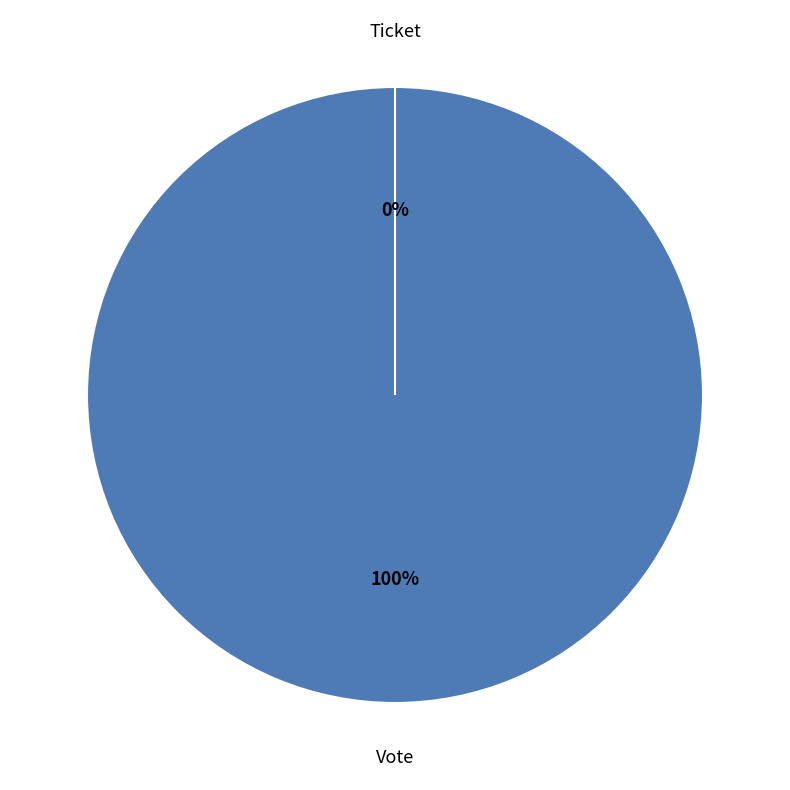

To the nearest percent, what percentage of the pie is Vote?

100%